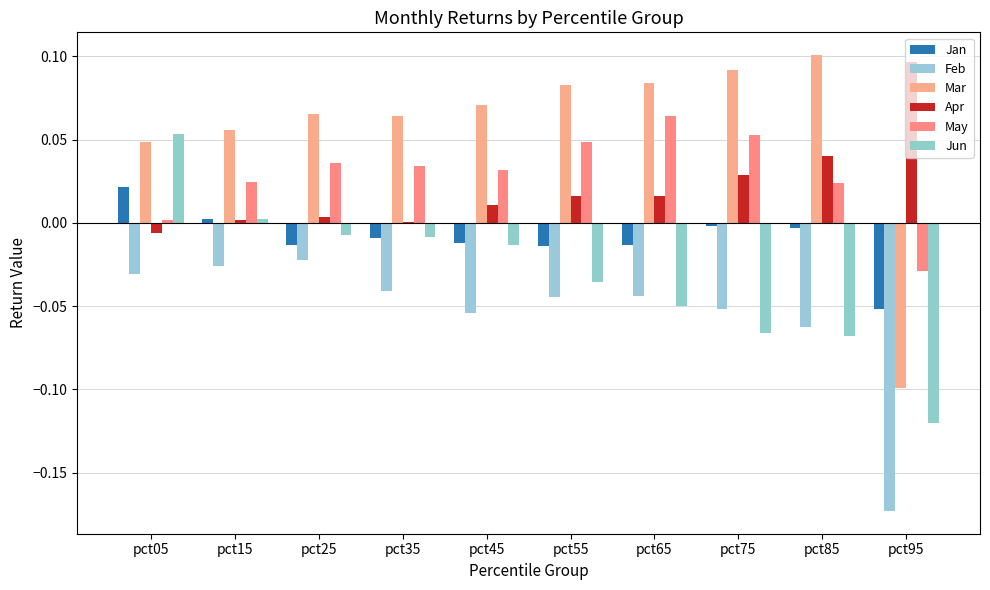

What is the minimum value shown in the chart?

-0.2